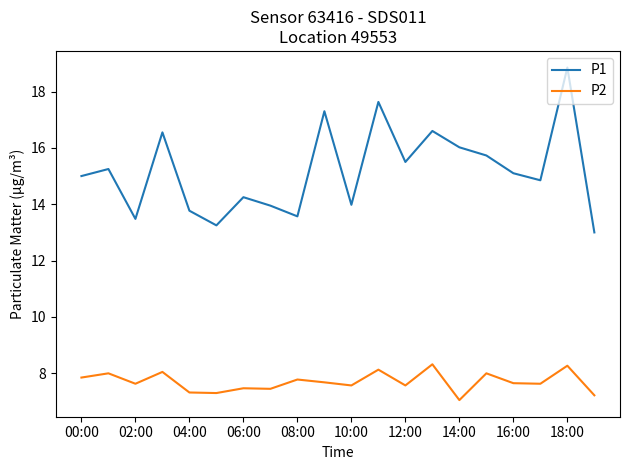

Which series has the largest total across all categories?

P1